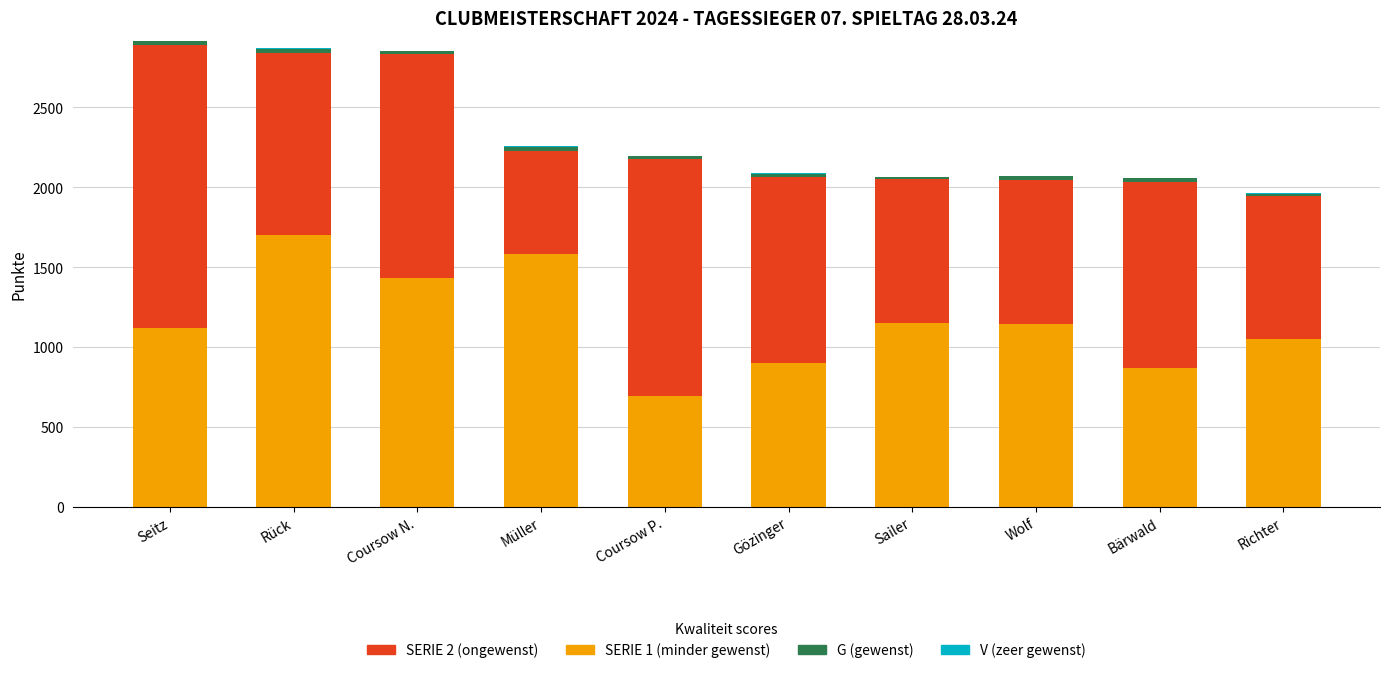

At which category is the sum across all series the highest?

Seitz